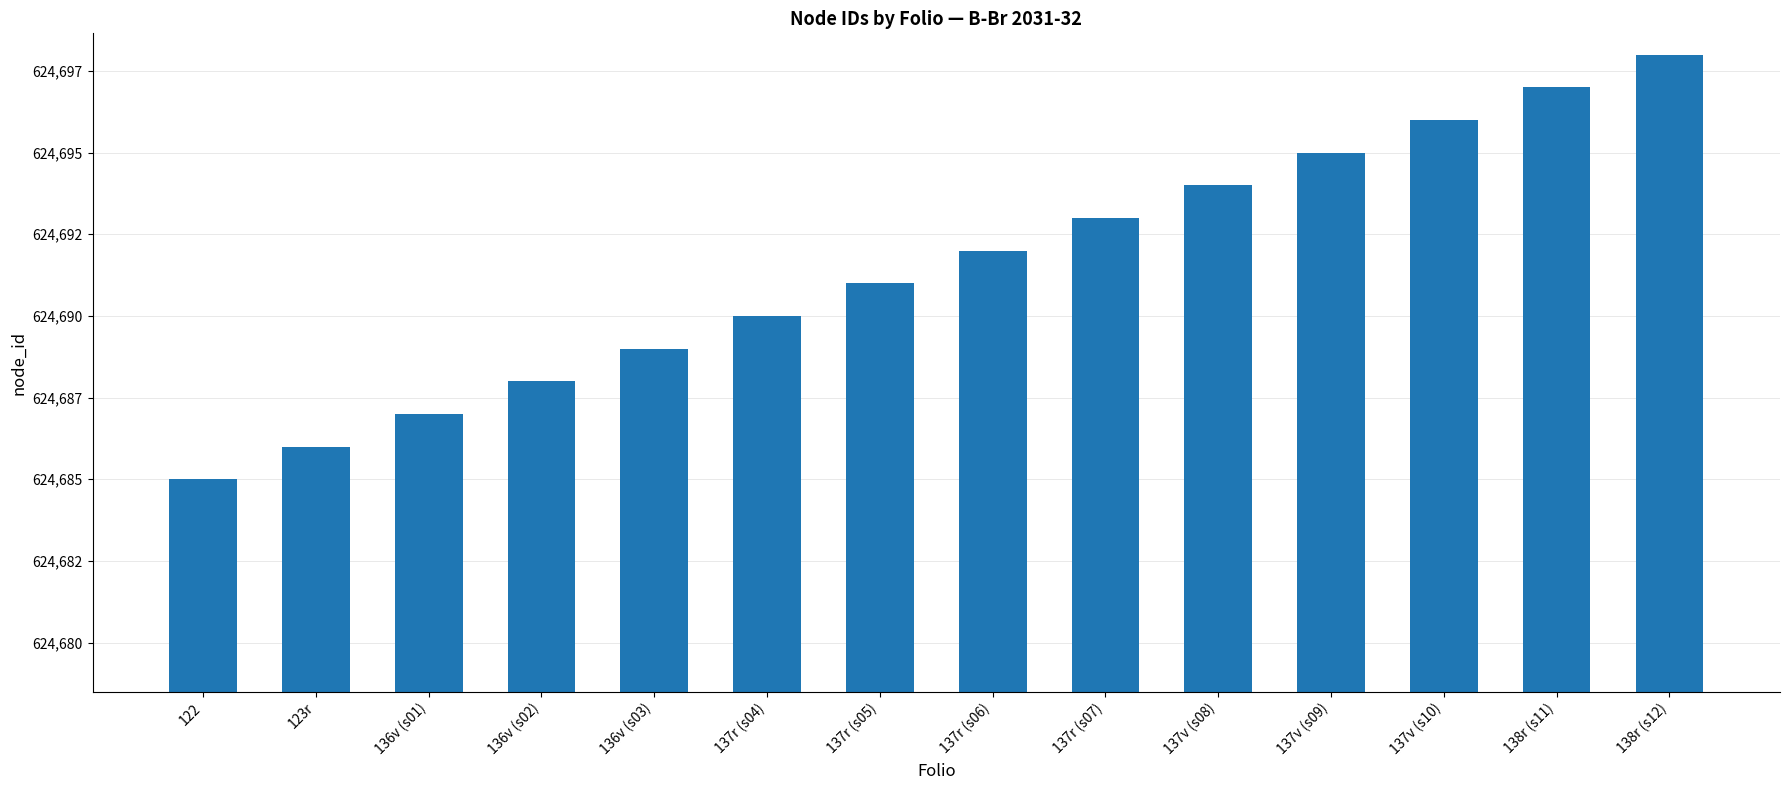

Which label corresponds to the smallest value in the chart?

122